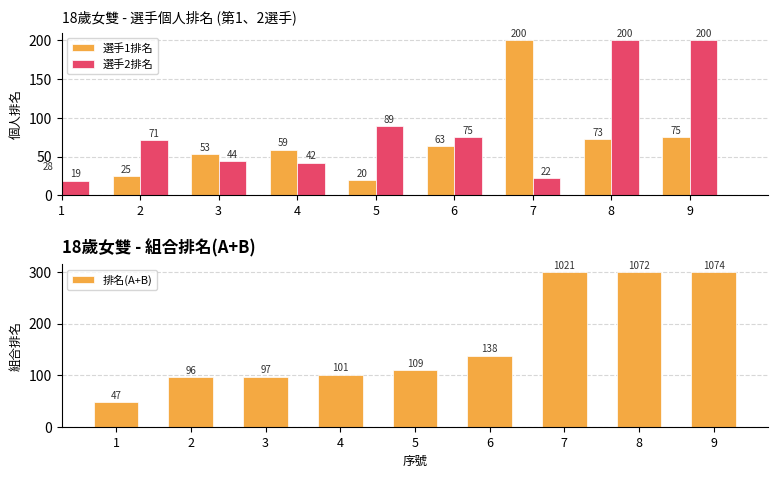

Does the chart contain any negative values?

No